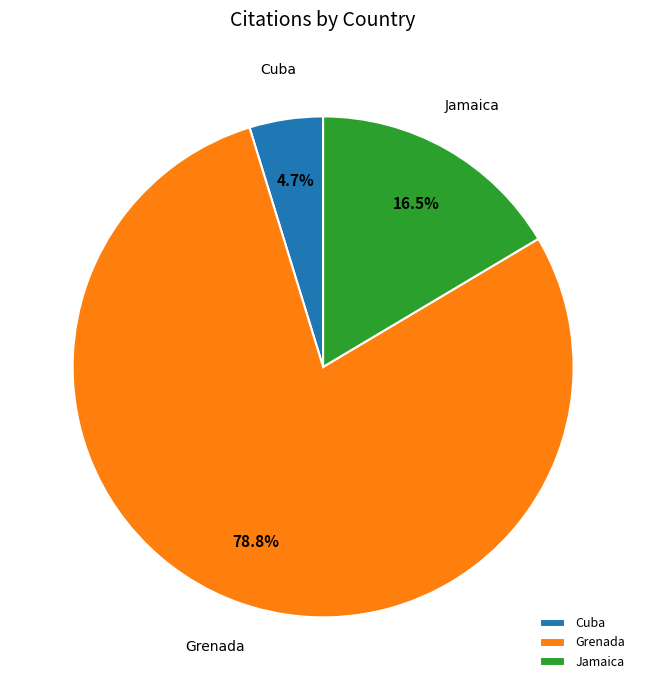

Which category has the biggest portion of the pie?

Grenada